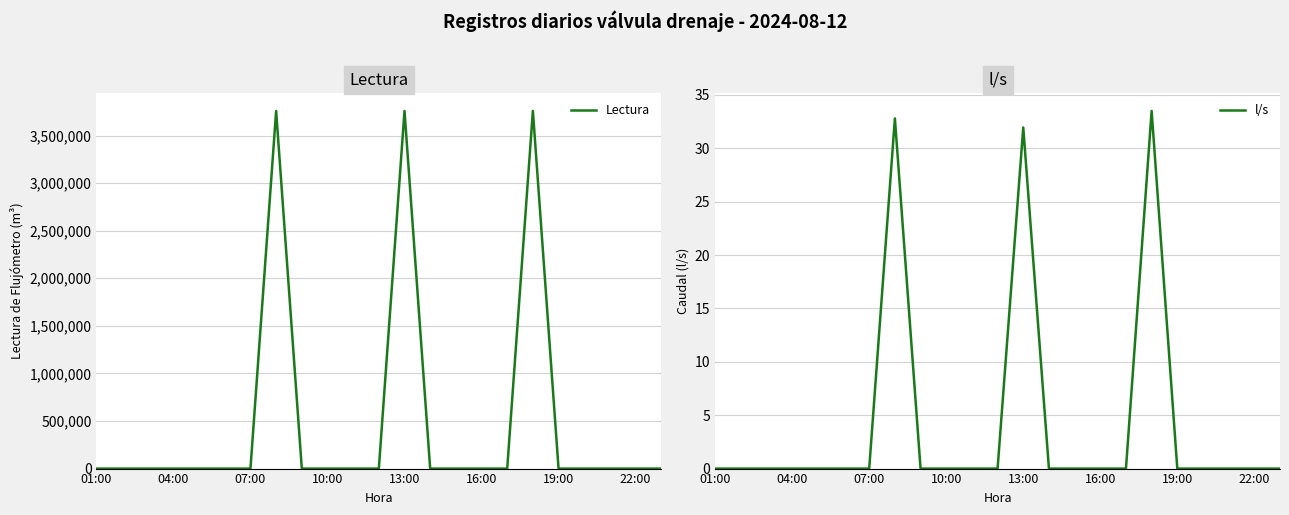

At which category is the sum across all series the highest?

17